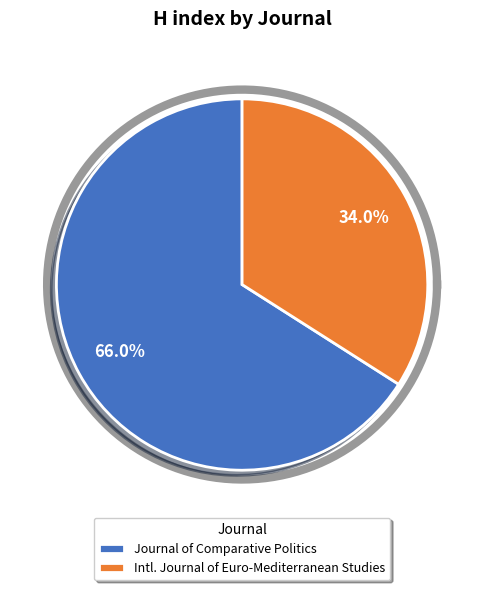

Is International Journal of Euro-Mediterranean Studies the majority of the pie?

No